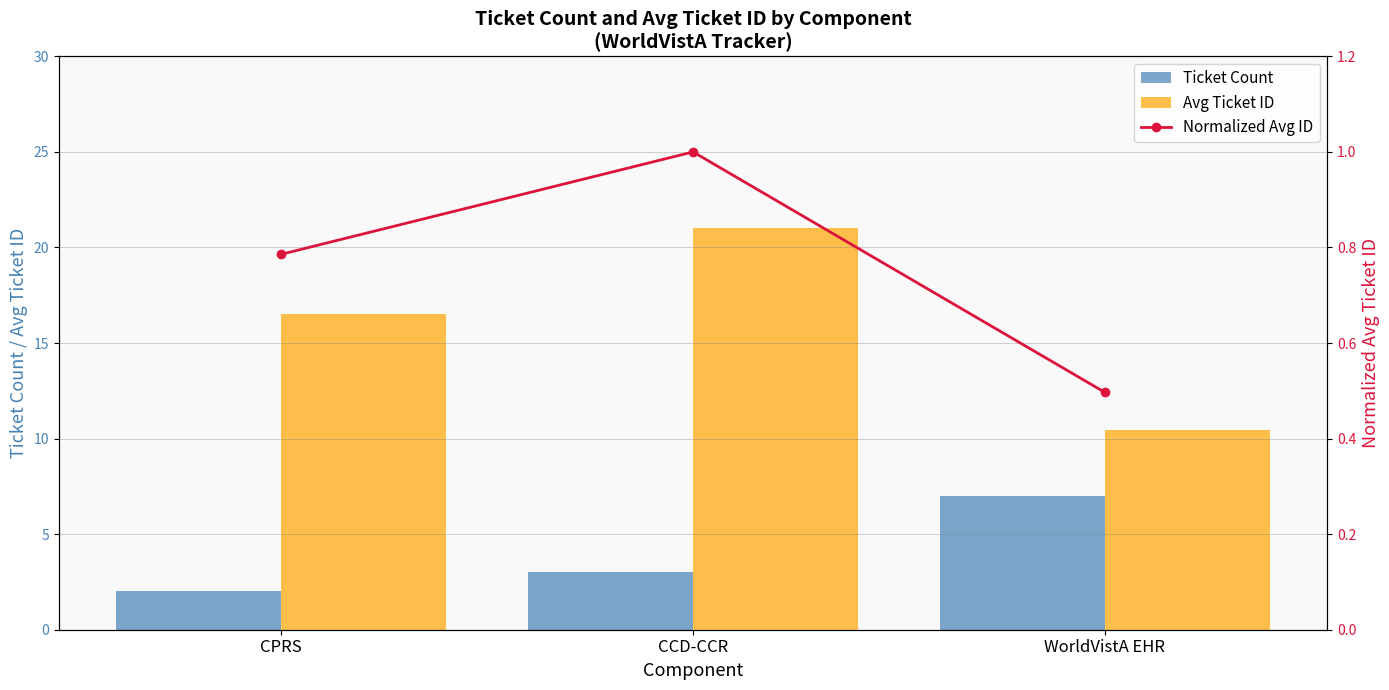

What position from the left is CCD-CCR?

2